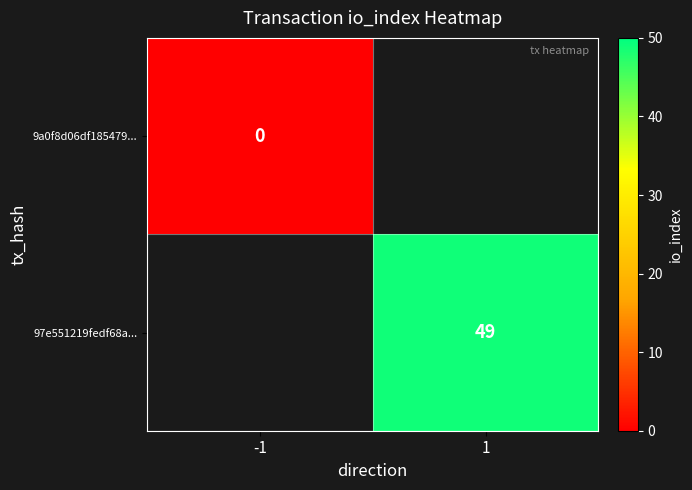

Between -1 and 1, which is larger?

1